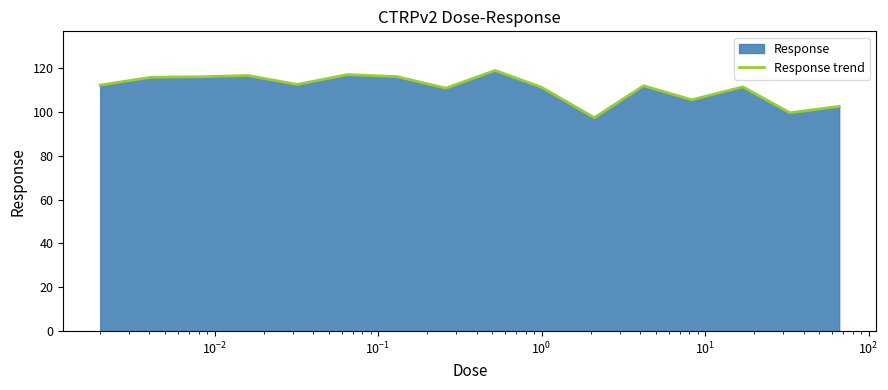

Reading right to left, what are all the values shown in this chart?

102.6	99.7	111.5	105.6	112.0	97.4	111.3	119.0	110.9	116.2	117.1	112.6	116.7	116.1	115.9	112.3